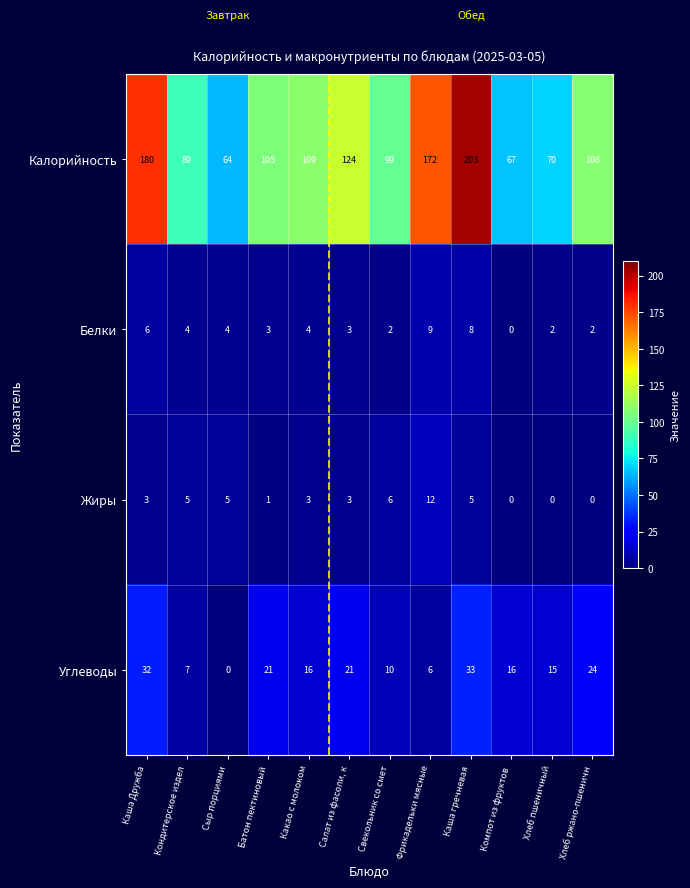

Which category has the highest value across all series?

Каша гречневая